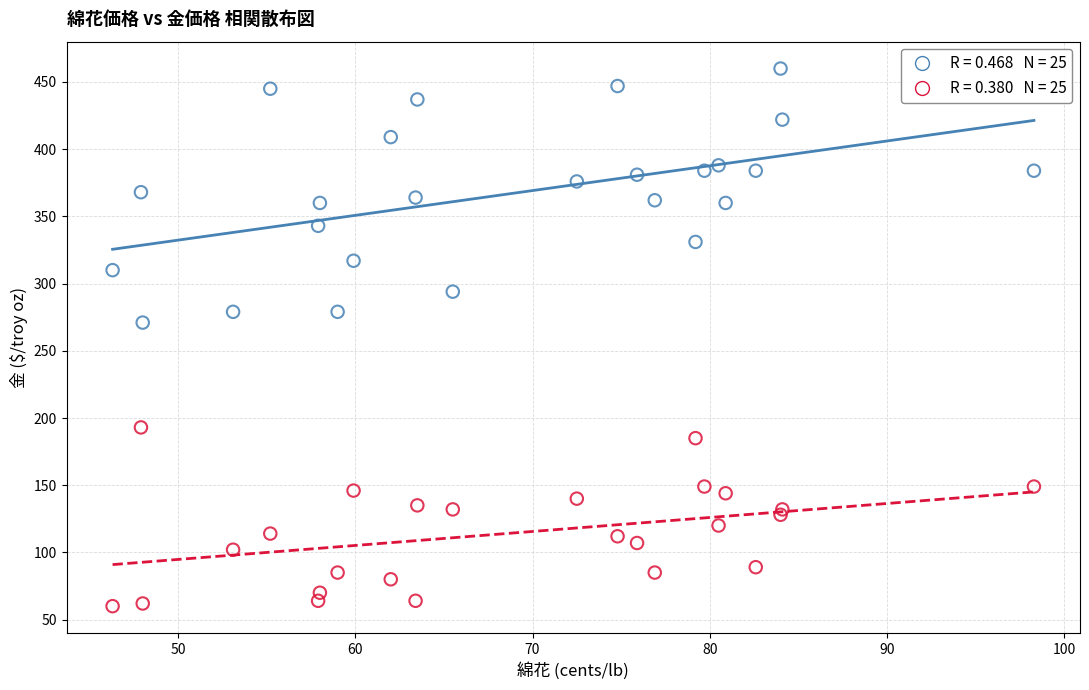

Across all series, what Y value is closest to 260?

271